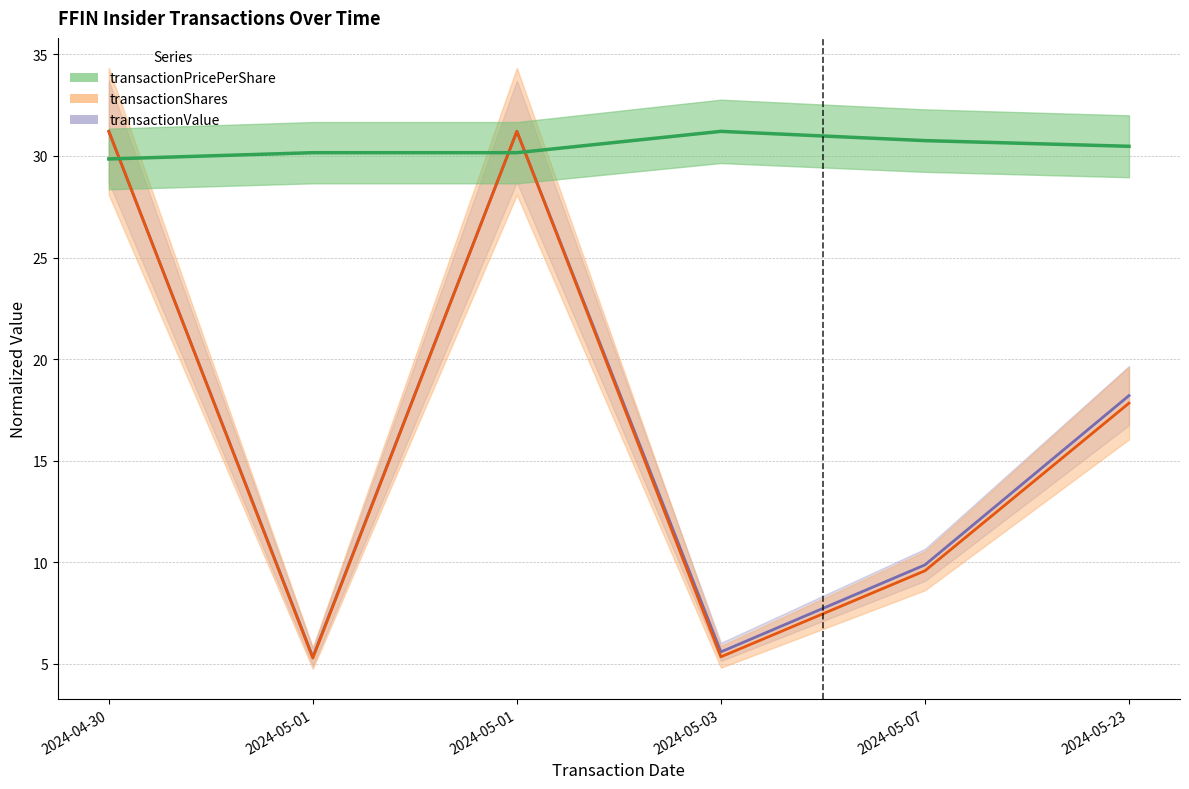

What is the value of the transactionValue point at the 1st from the left?

31.2